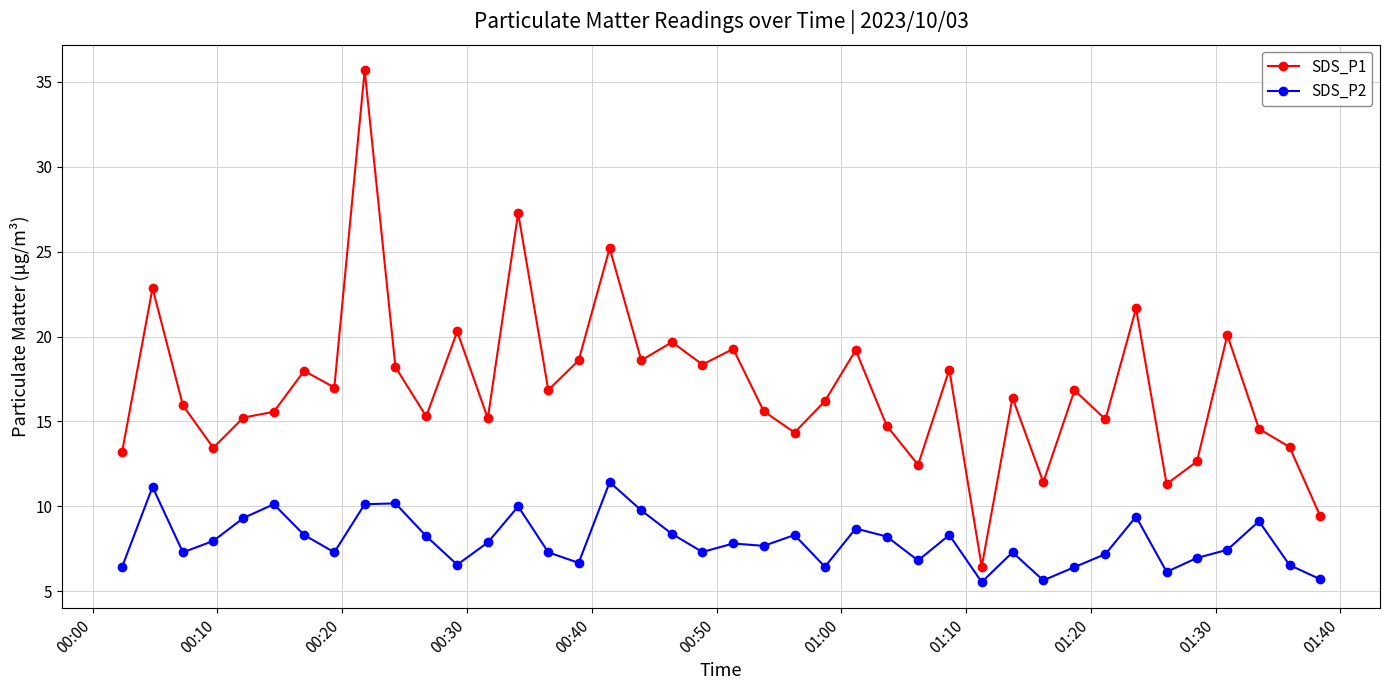

How many categories are shown in the chart?

40